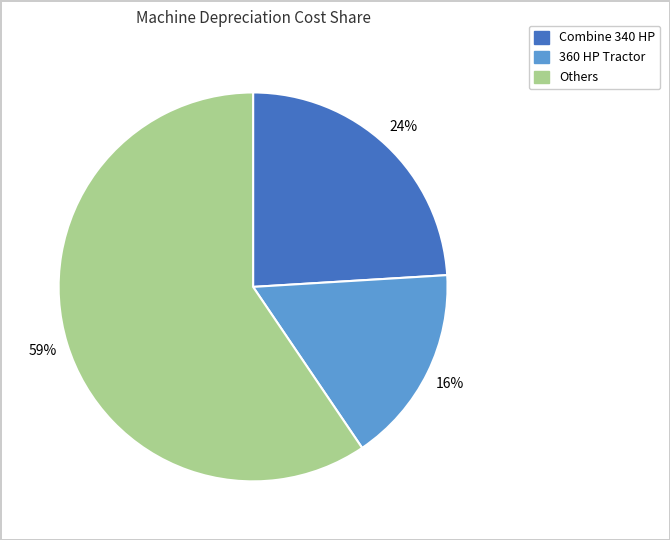

To the nearest percent, what is the difference between the largest and smallest slice percentages?

43%